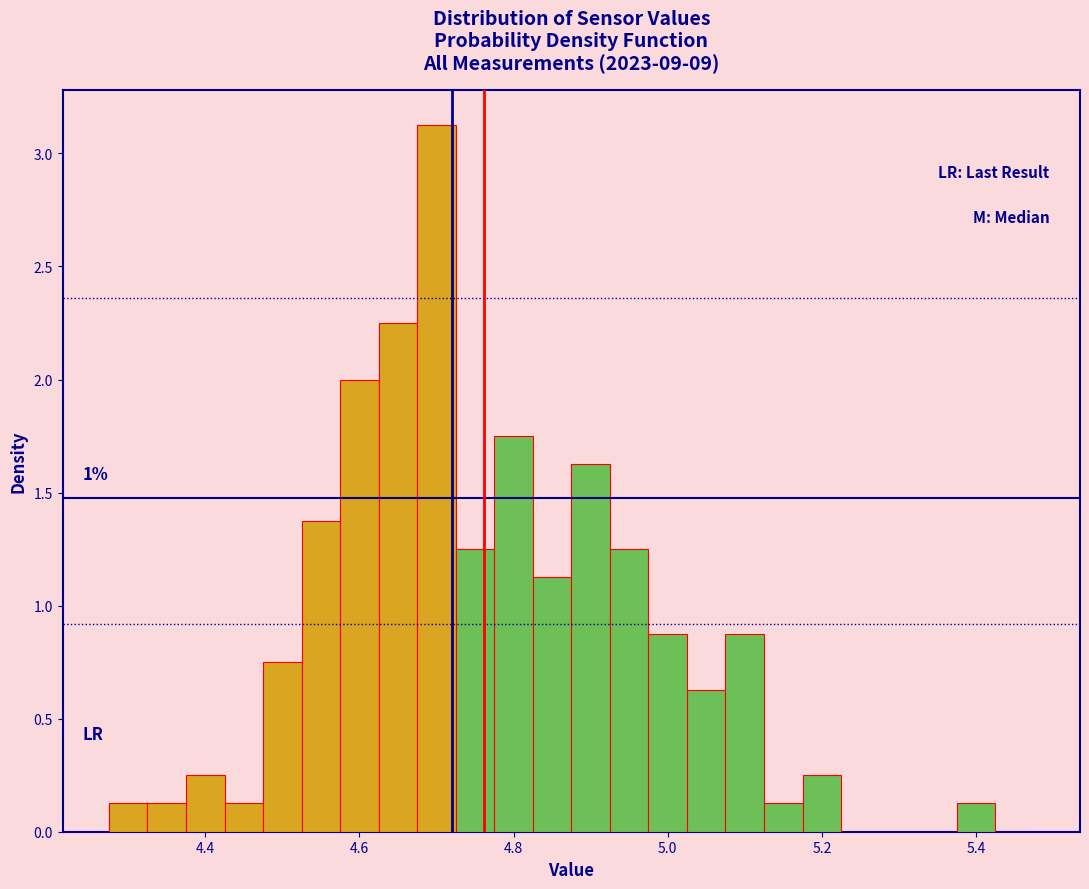

Read against the x-axis, roughly where is the centre of the tallest bar?

4.70